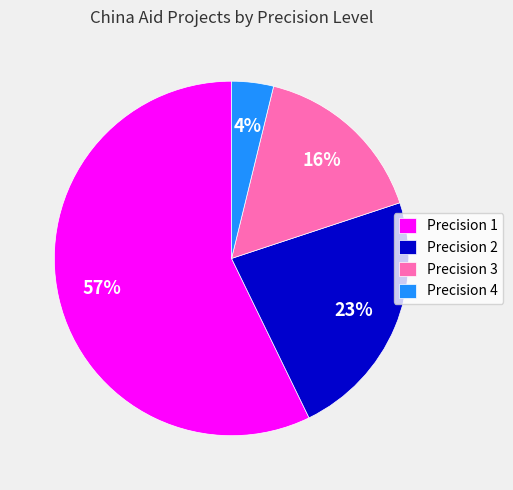

Which slice is the largest?

Precision 1